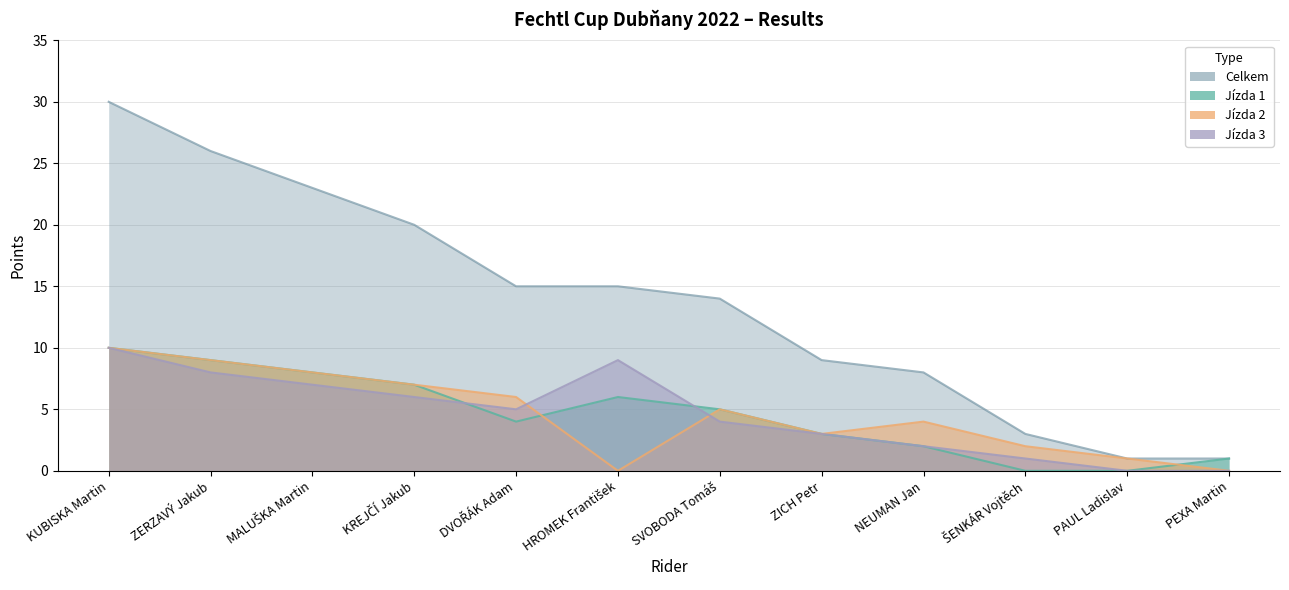

True or false: Jízda 2 and Celkem intersect in this chart.

False